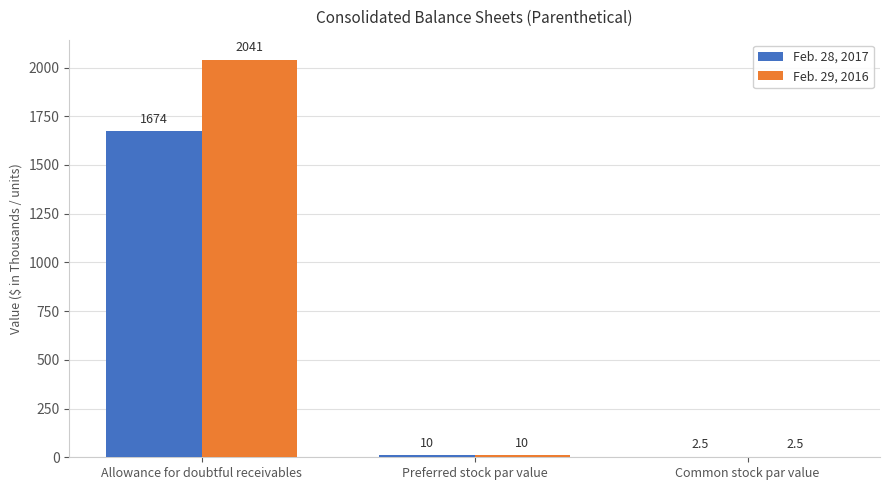

Reading left to right, what are all the values shown in this chart?

Feb. 28, 2017: 1674.0	10.0	2.5
Feb. 29, 2016: 2041.0	10.0	2.5